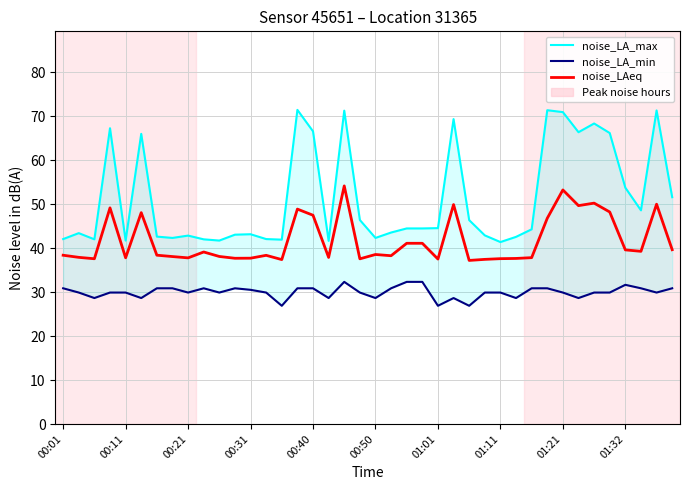

Is the value of noise_LA_max at 00:01 greater than the value of noise_LA_min at 39?

Yes